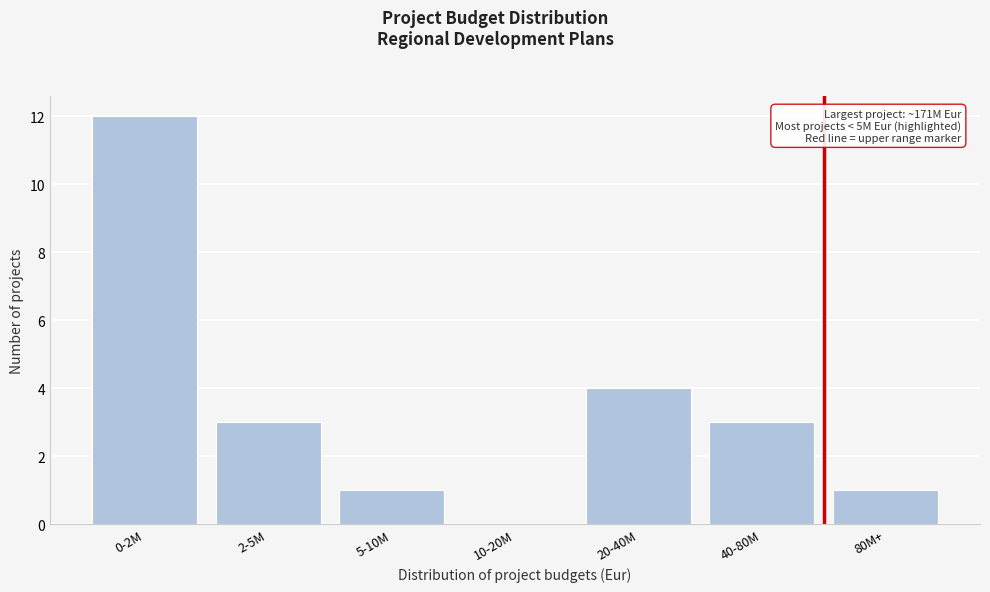

Reading left to right, what are all the values shown in this chart?

0-2M=12	2-5M=3	5-10M=1	10-20M=0	20-40M=4	40-80M=3	80M+=1